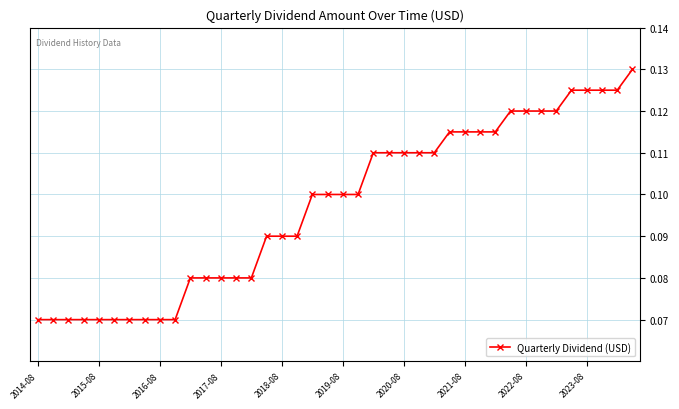

Count the values in the range 0 to 1.

40